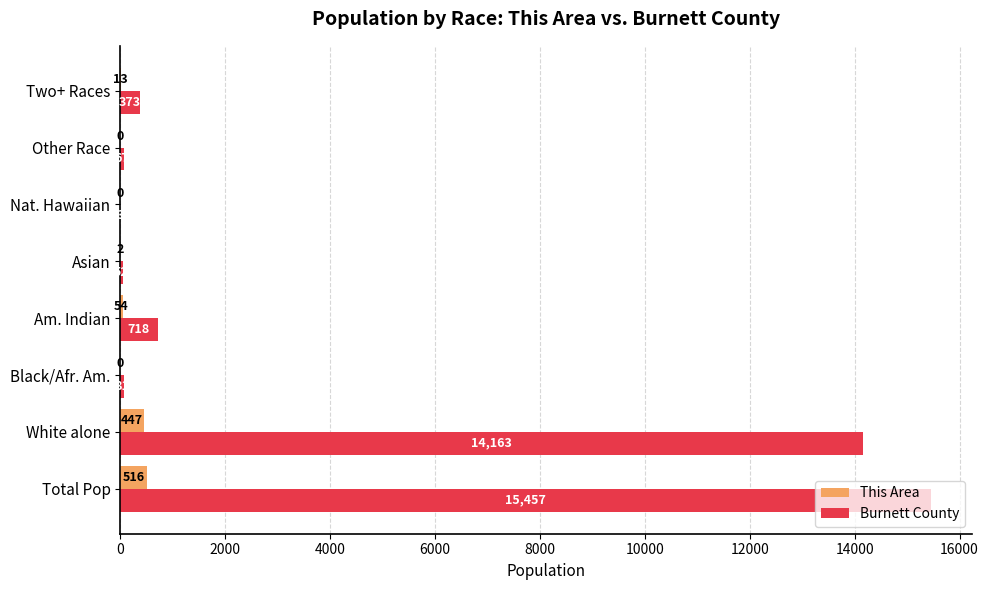

Is the value of Burnett County at Nat. Hawaiian greater than the value of This Area at Black/Afr. Am.?

Yes